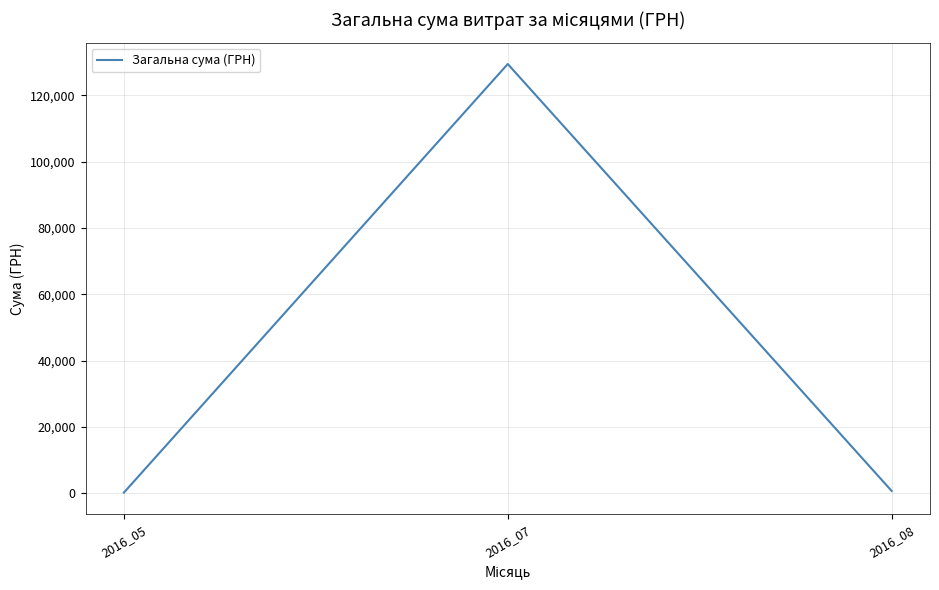

What is the average value?

43466.3